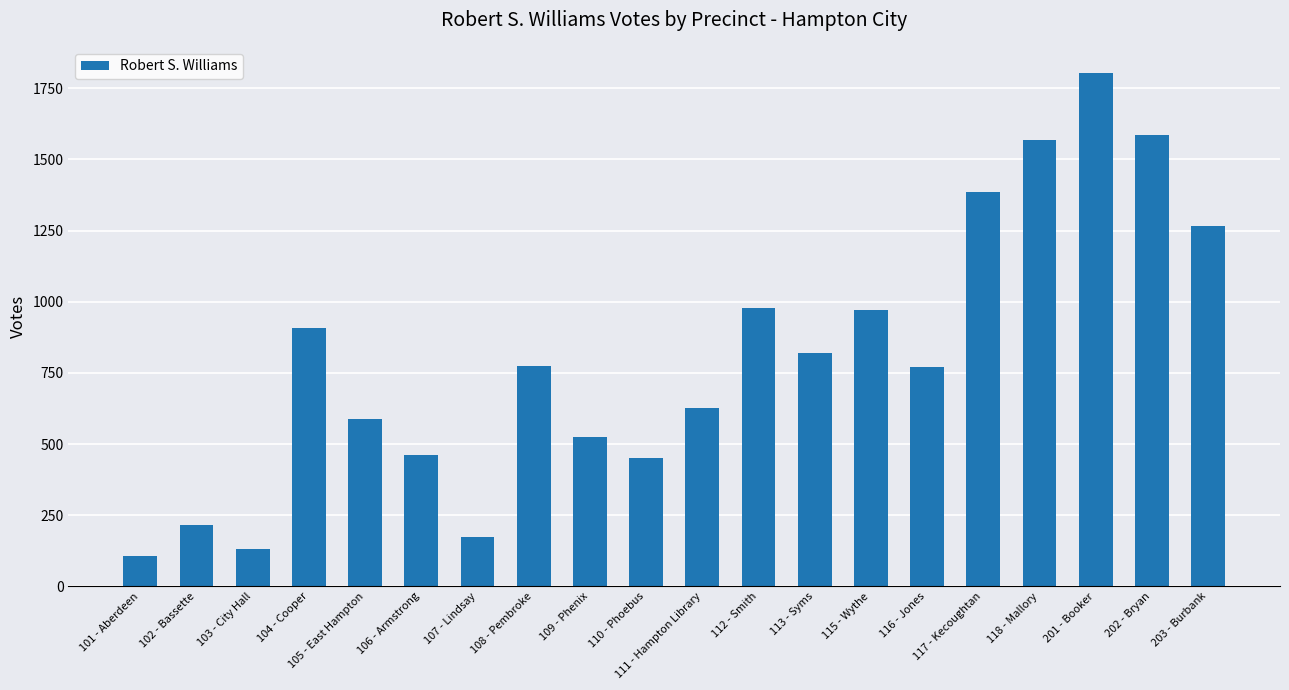

What is the average value?

805